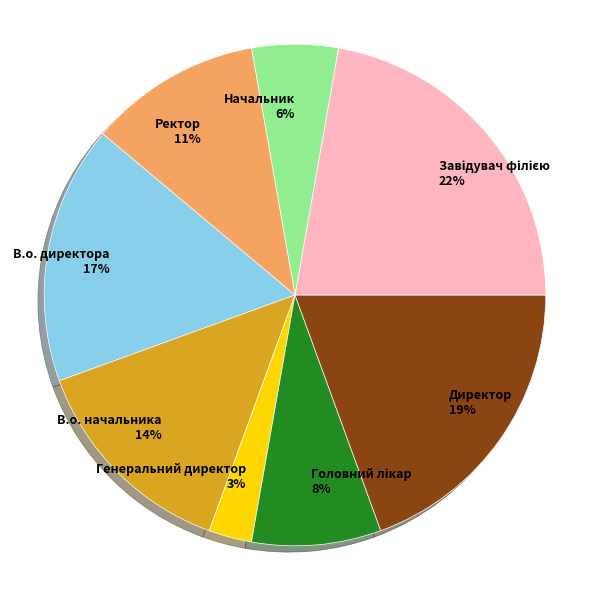

Does Ректор account for over 50% of the chart?

No